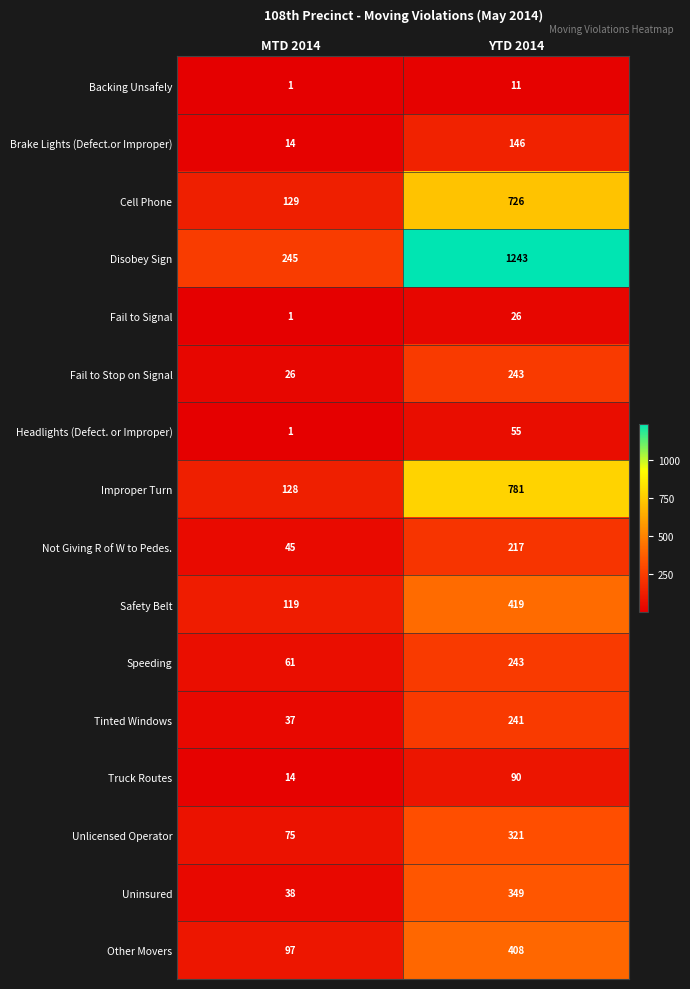

Which series has the largest total across all categories?

Disobey Sign